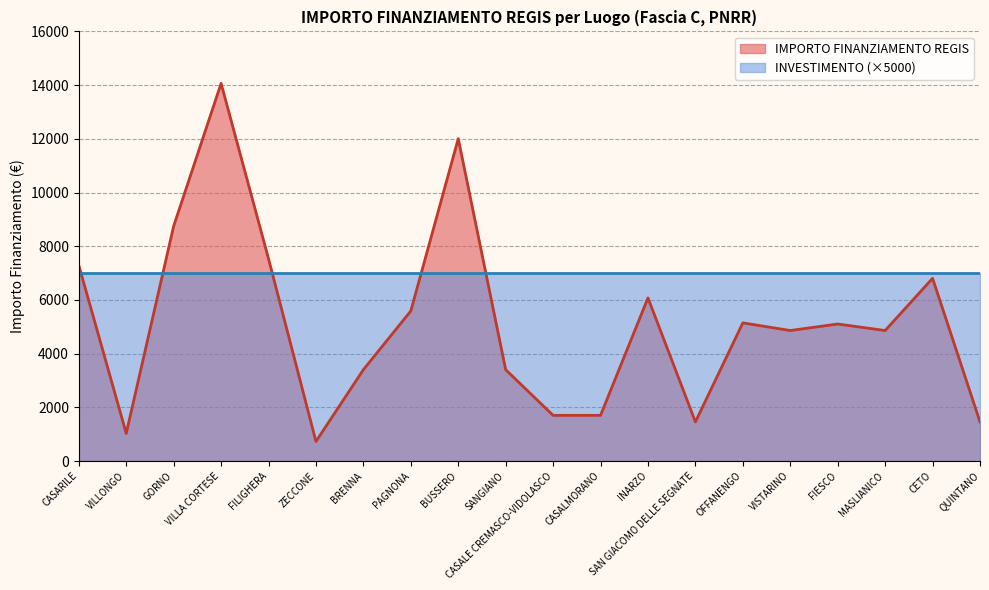

How many interior local valleys (lower than both neighbors) does the data have?

5